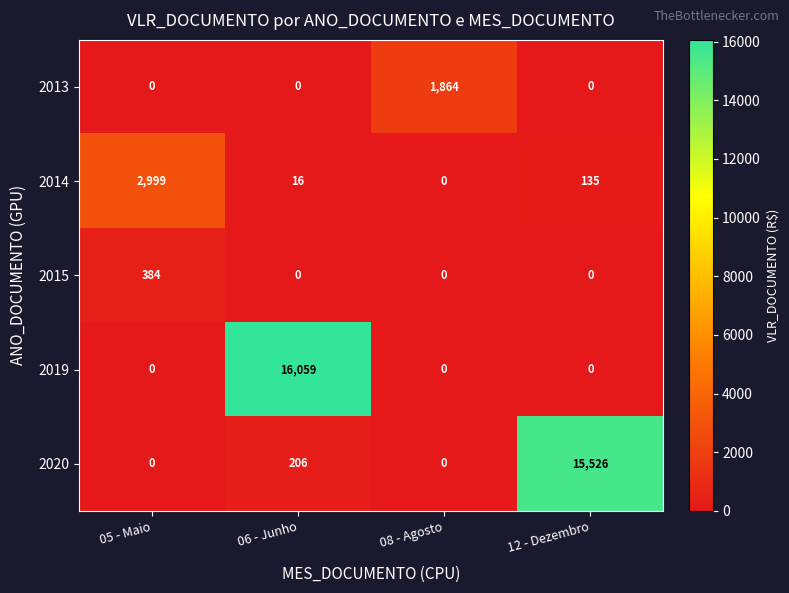

The value of 2013 at 08 - Agosto is 1864. True or false?

True